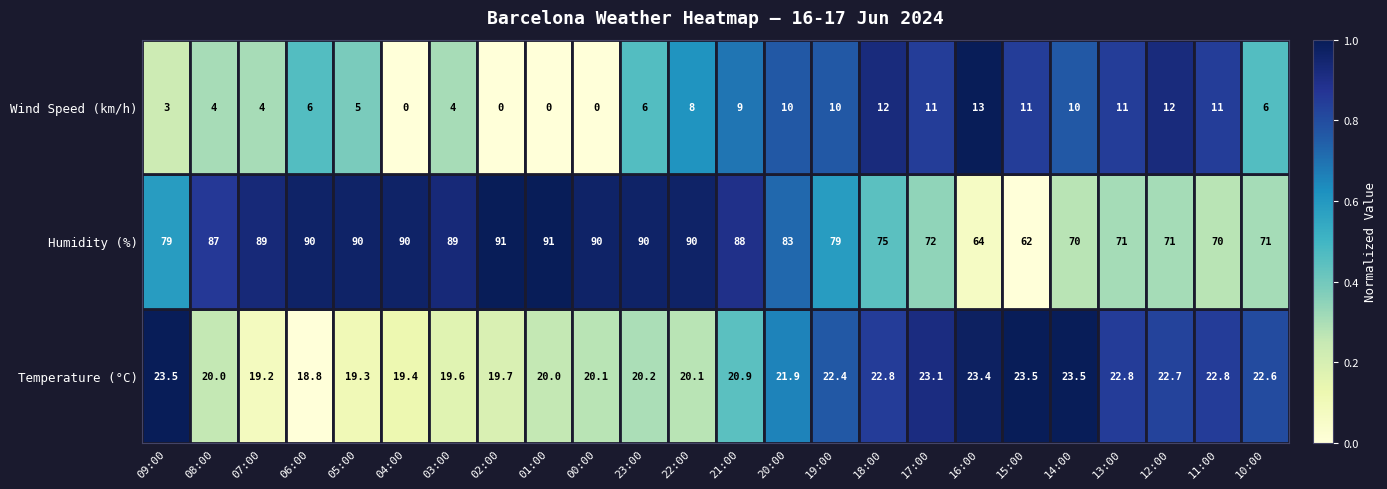

Is it true that Wind Speed (km/h) equals 18.7 at 16:00?

False